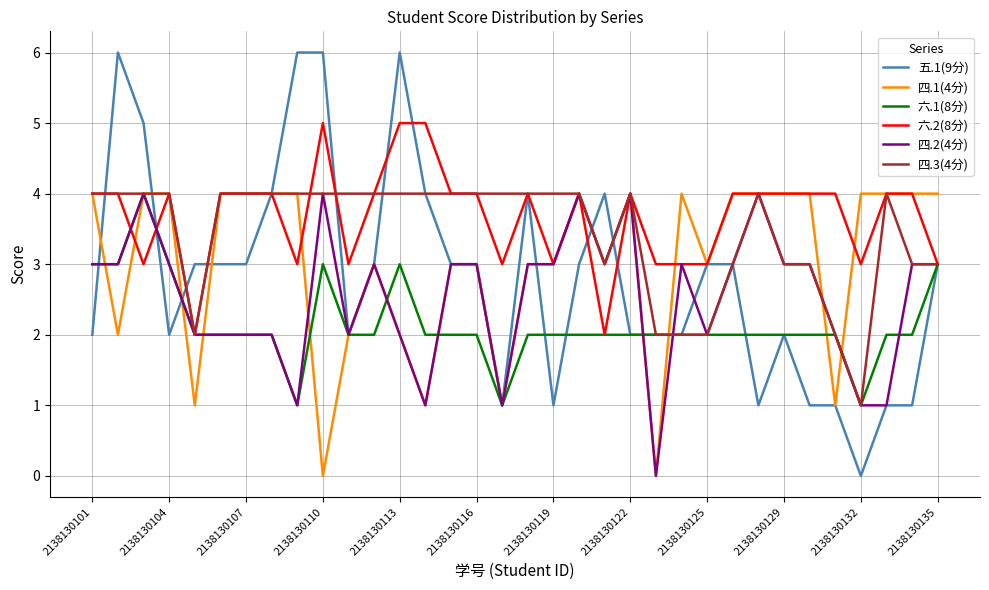

What is the average value of the 四.3(4分) series?

3